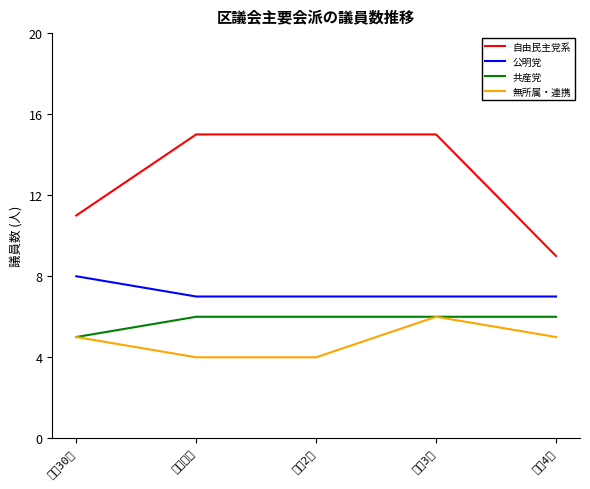

Reading left to right, extract all data points from this chart.

自由民主党系: 平成30年=11	令和元年=15	令和2年=15	令和3年=15	令和4年=9
公明党: 平成30年=8	令和元年=7	令和2年=7	令和3年=7	令和4年=7
共産党: 平成30年=5	令和元年=6	令和2年=6	令和3年=6	令和4年=6
無所属・連携: 平成30年=5	令和元年=4	令和2年=4	令和3年=6	令和4年=5